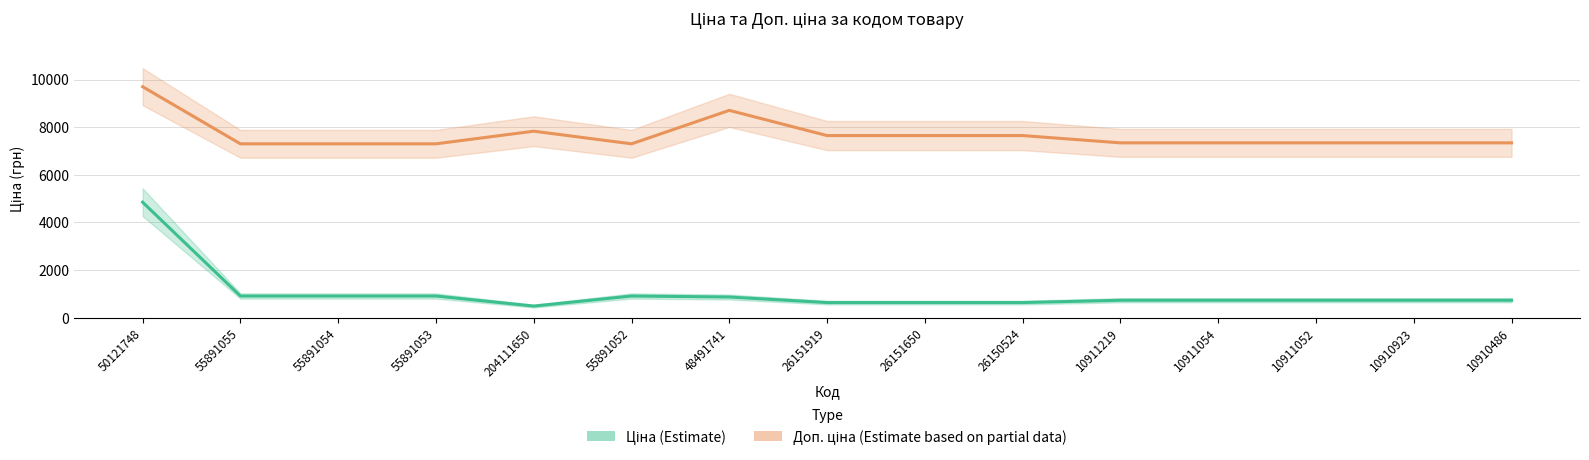

Rank the series by their maximum value, from highest to lowest.

Доп. ціна, Ціна